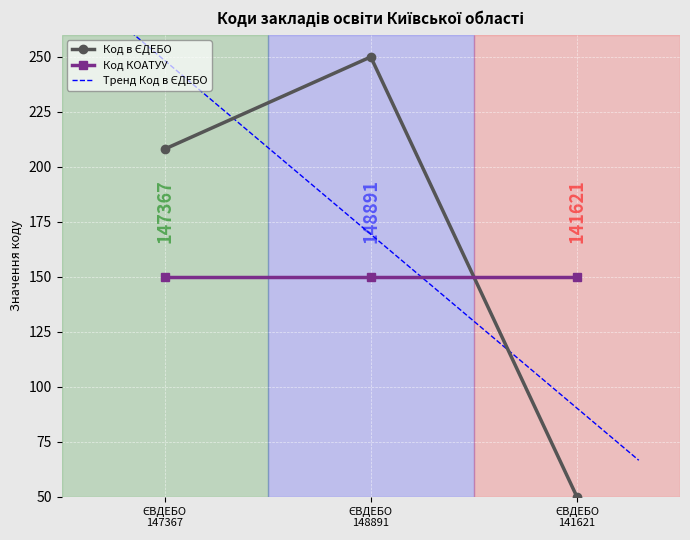

What is the value of the Код КОАТУУ point at the 1st from the left?

150.0